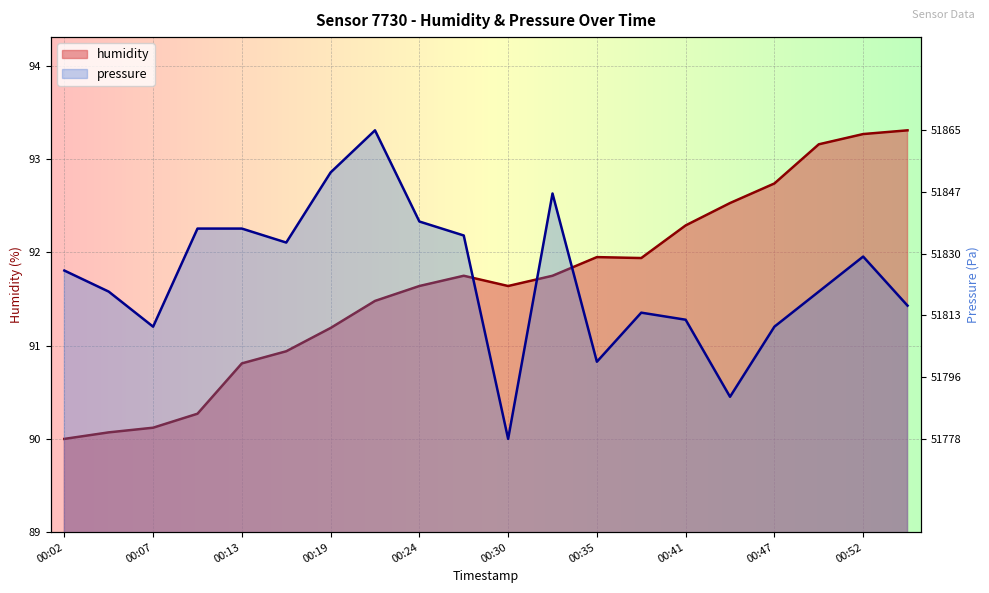

At how many categories does at least one series exceed 92?

14